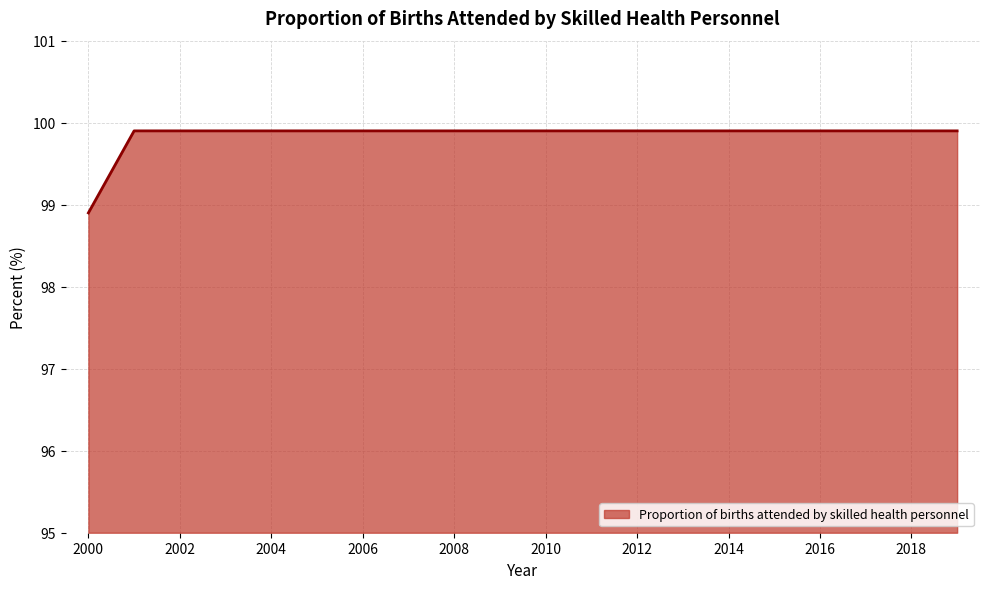

How many lines are shown in the chart?

1